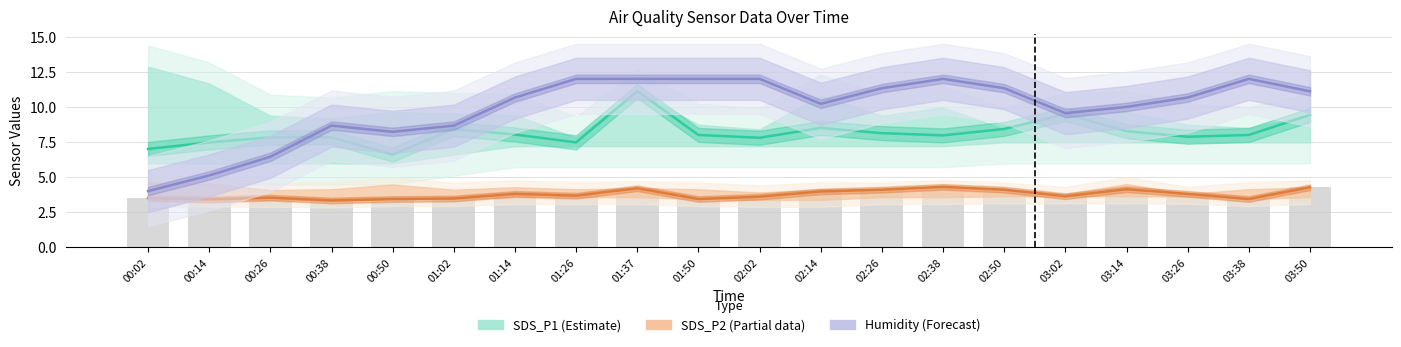

Which category has the highest value in the SDS_P2 (Partial) series?

02:38